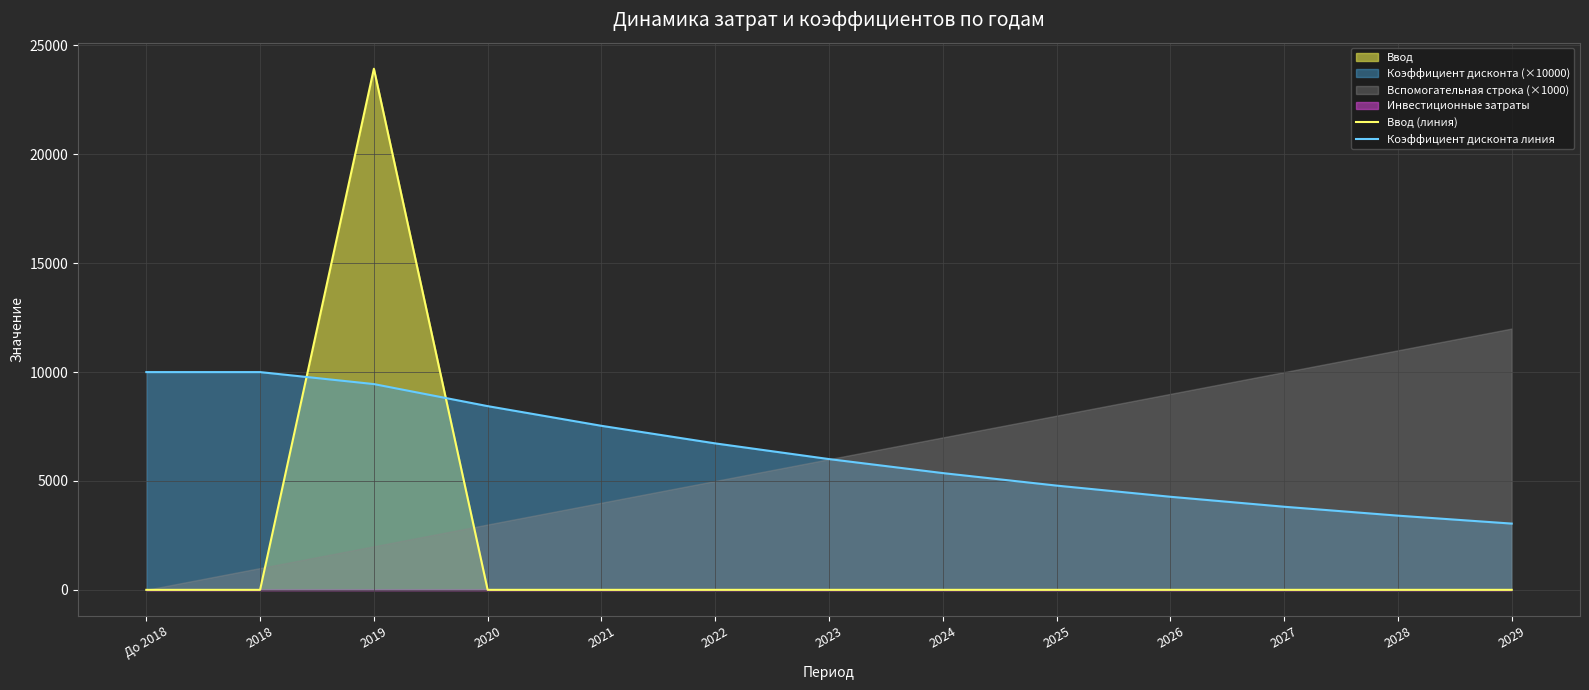

What is the total value across all series at 2018?

10000.0